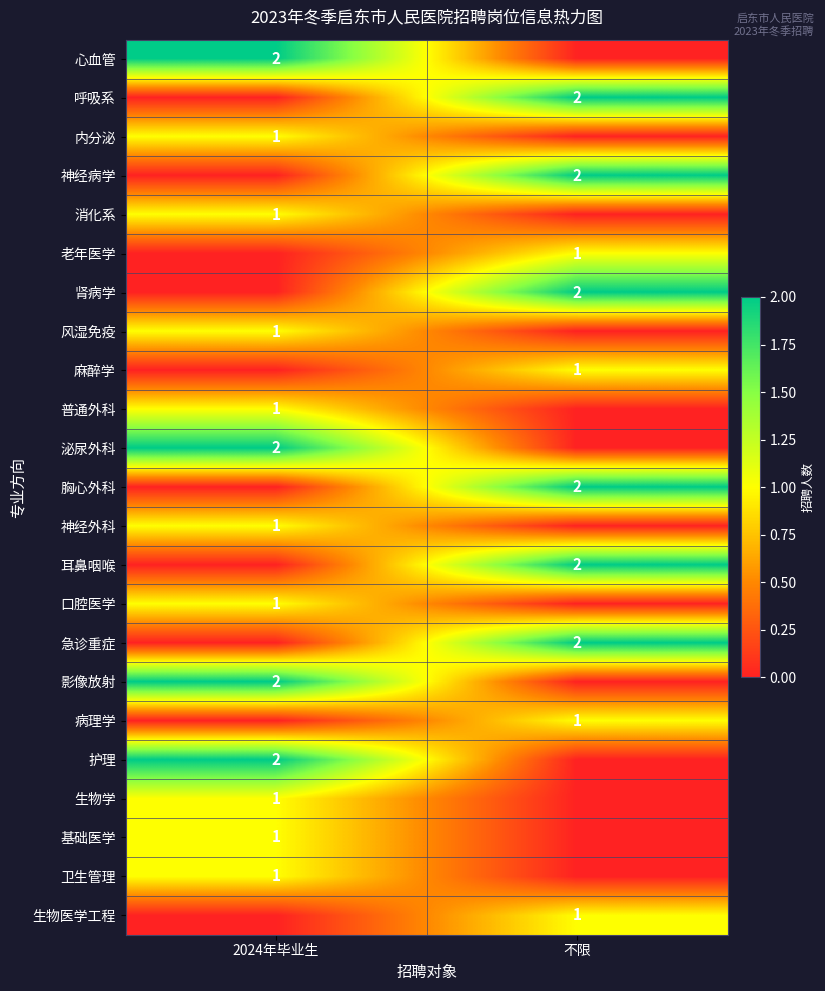

The 心血管 series shows 2 at 2024年毕业生. True or false?

True